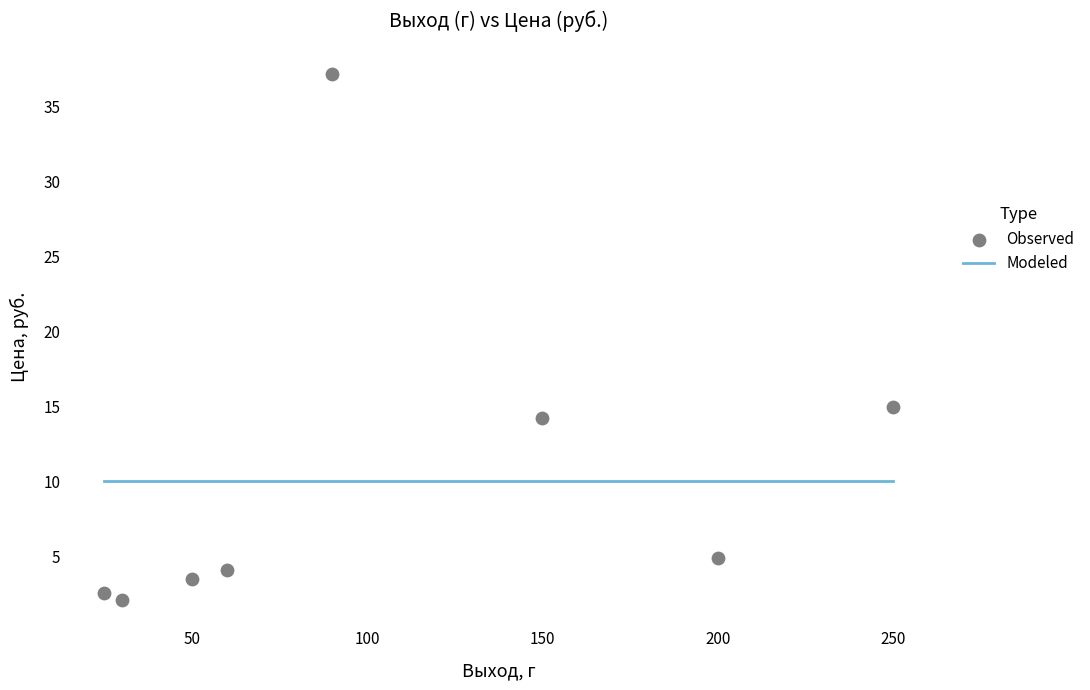

What Y value in the scatter plot is closest to 19?

14.9